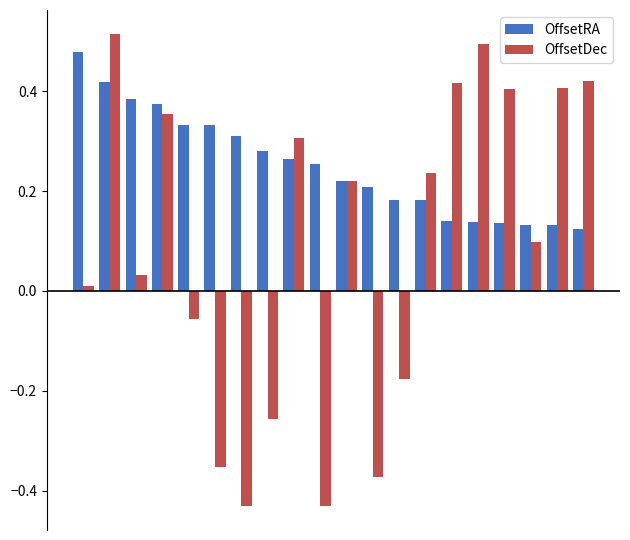

Which series has the largest total across all categories?

OffsetRA